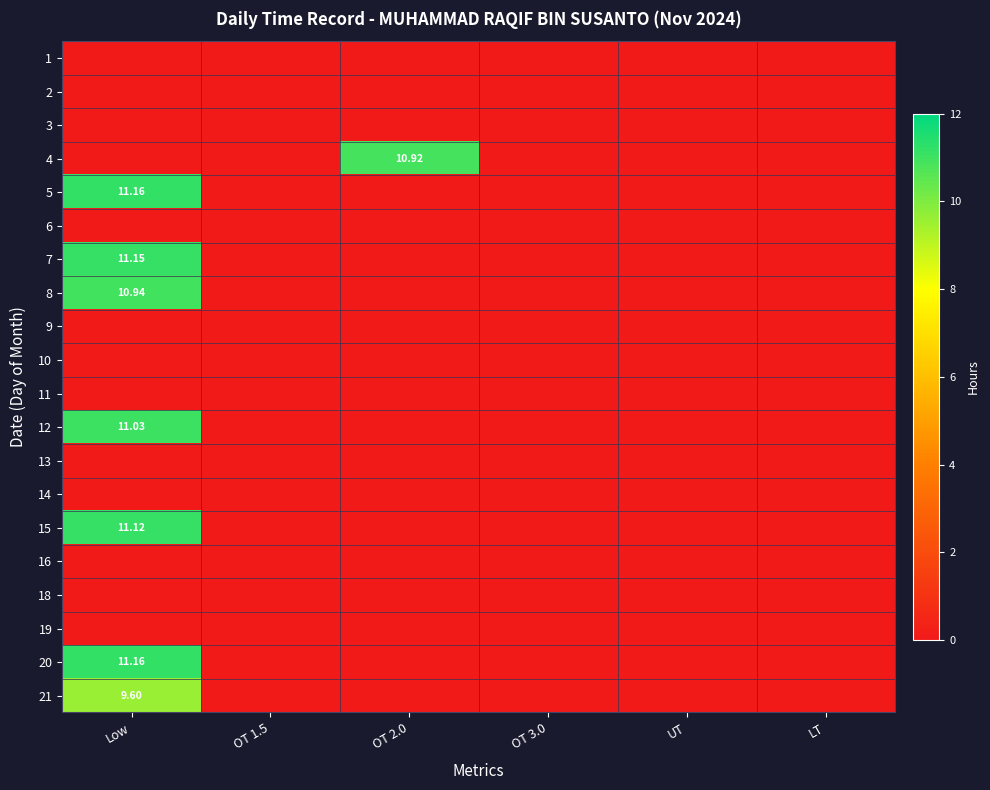

What is the sum of all 8 values?

10.9